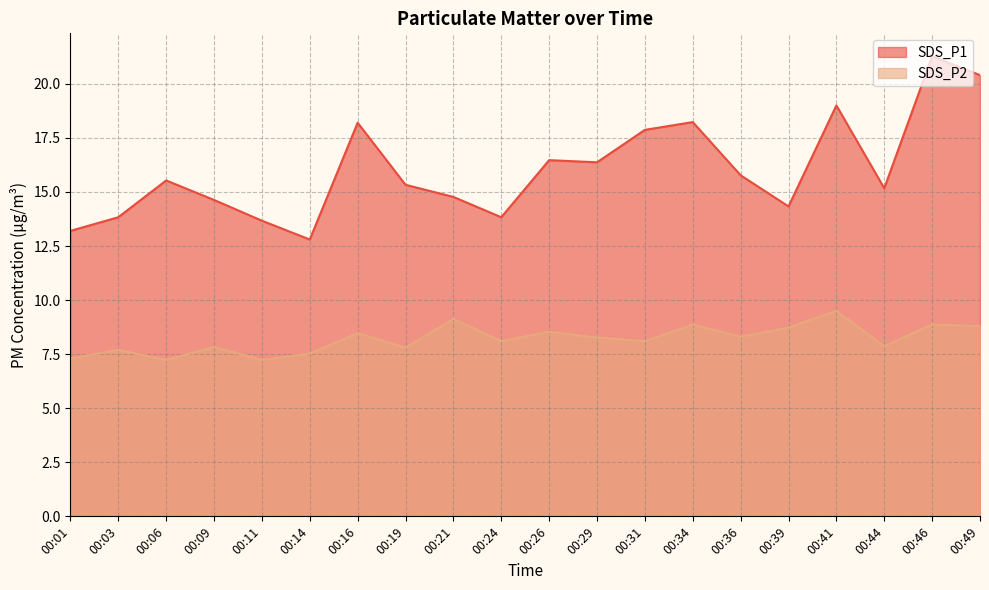

What is the difference between the maximum and minimum values in the SDS_P2 series?

2.3